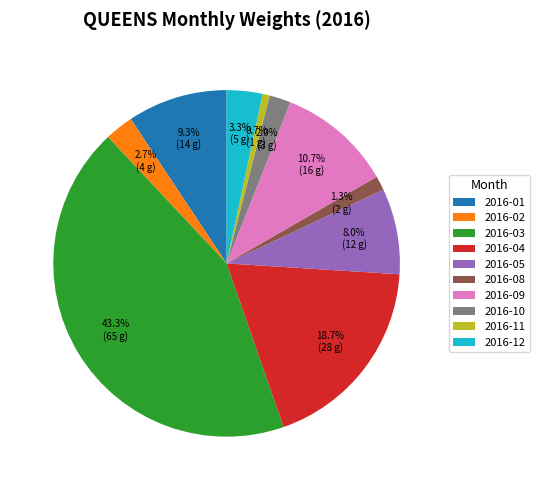

Which has a higher value, 2016-11 or 2016-08?

2016-08